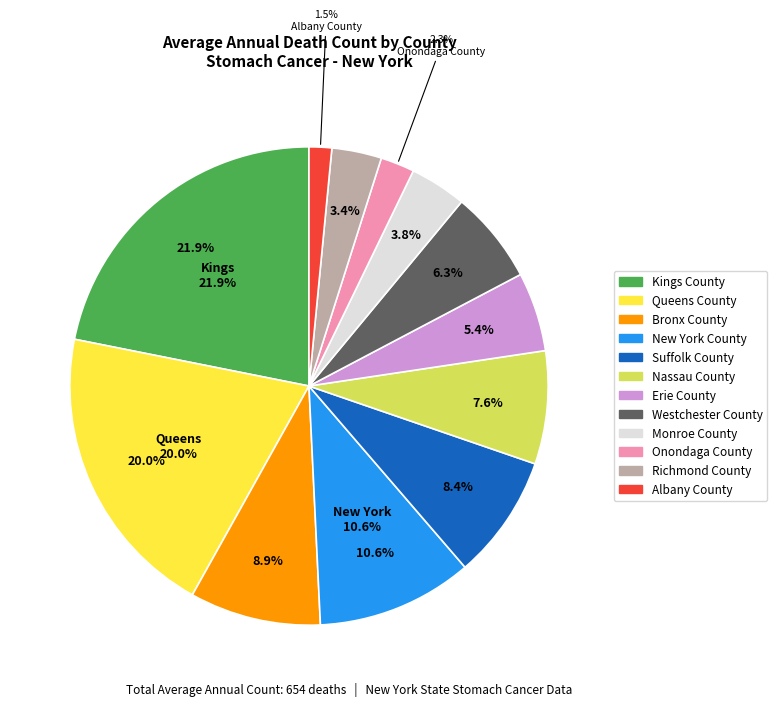

Is Queens County the majority of the pie?

No